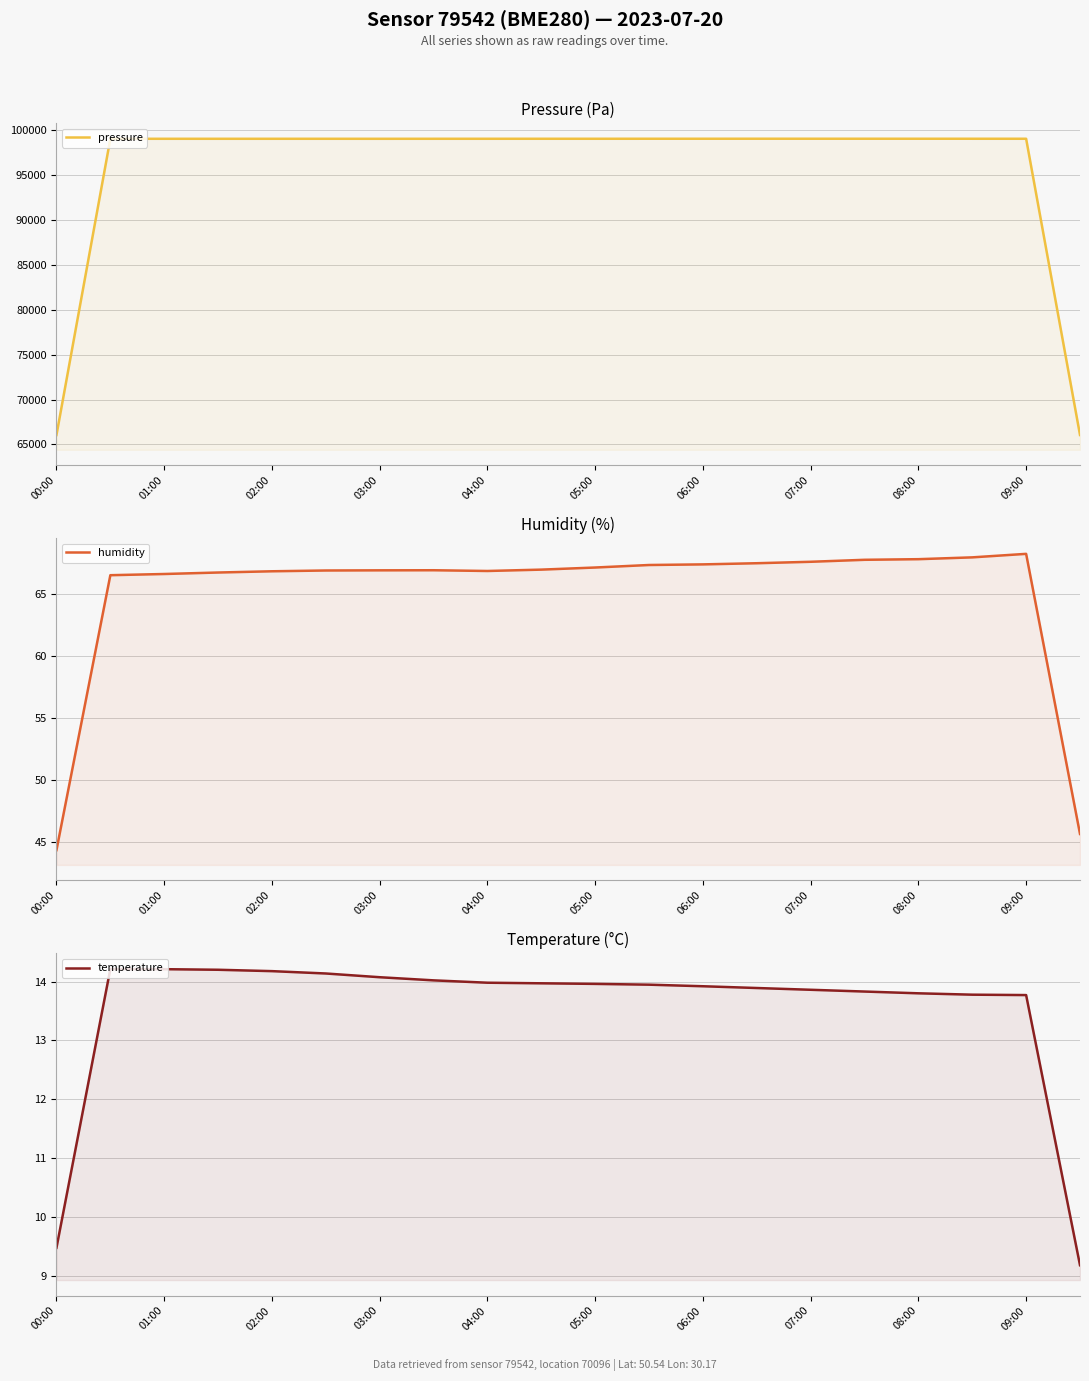

True or false: humidity has more than 1 interior local peaks.

True